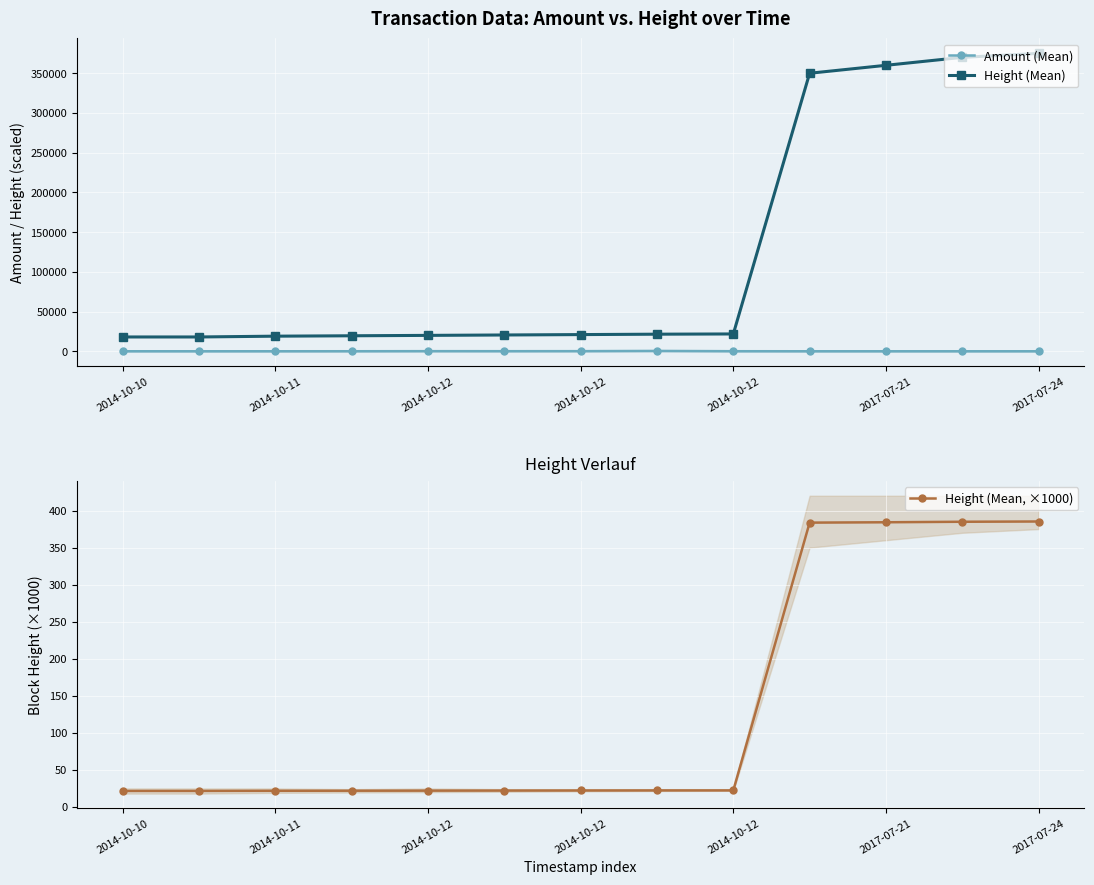

The value of Height (Mean) at 2014-10-11 is 18000.0. True or false?

True